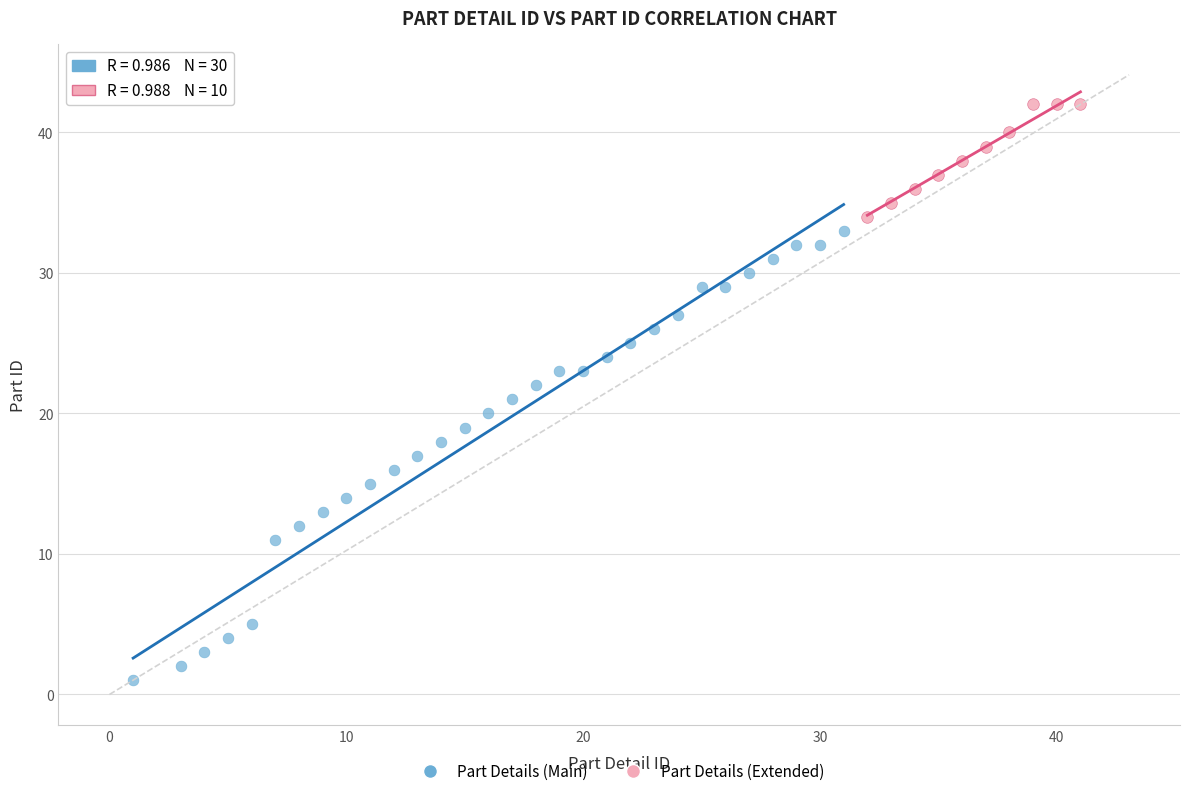

Which series contains the lowest Y value?

Part Details (Main)